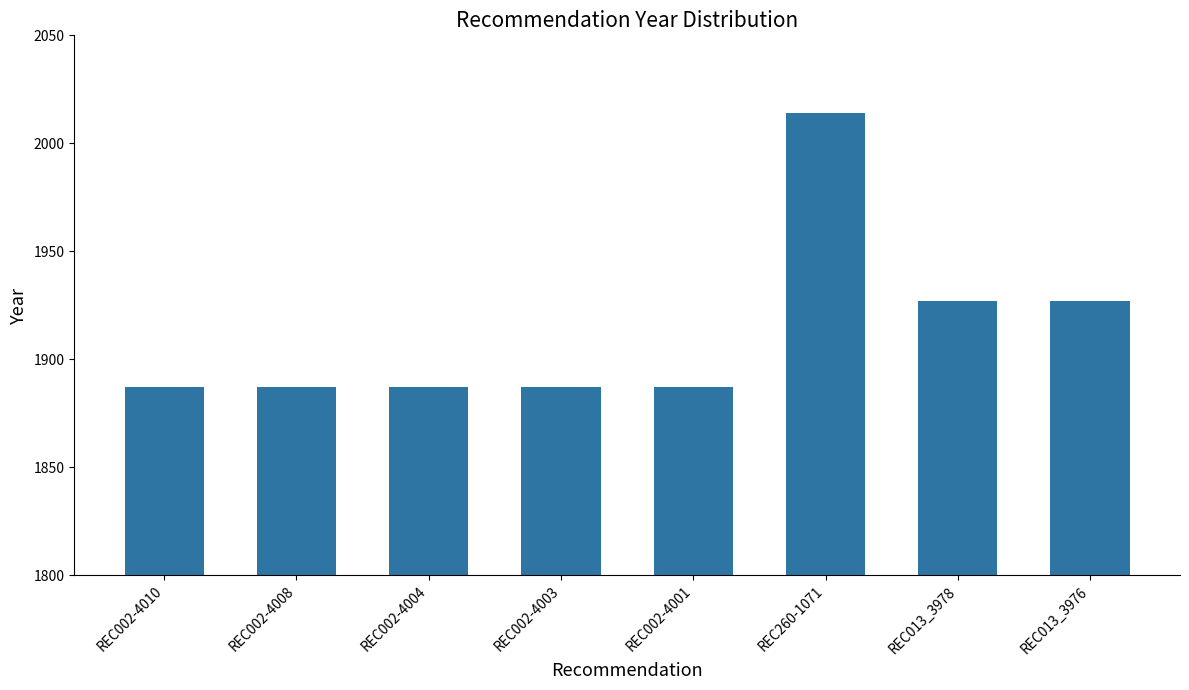

Read the value at REC002-4008, to the nearest 5.

1885